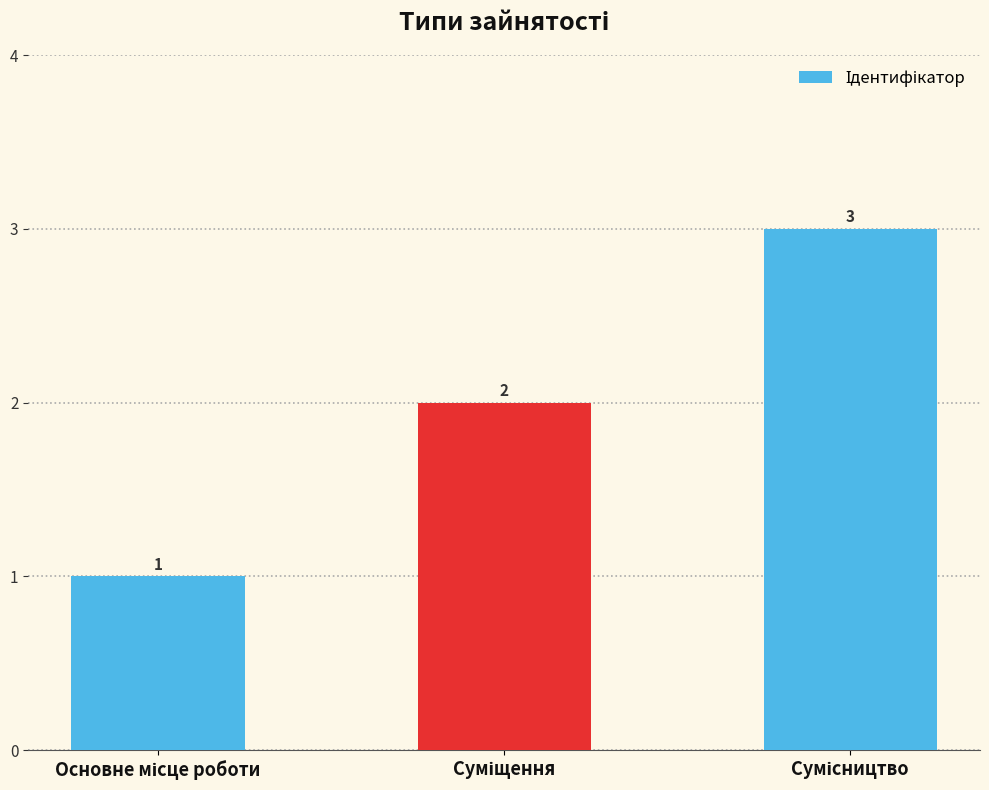

Reading left to right, extract all data points from this chart.

1	2	3